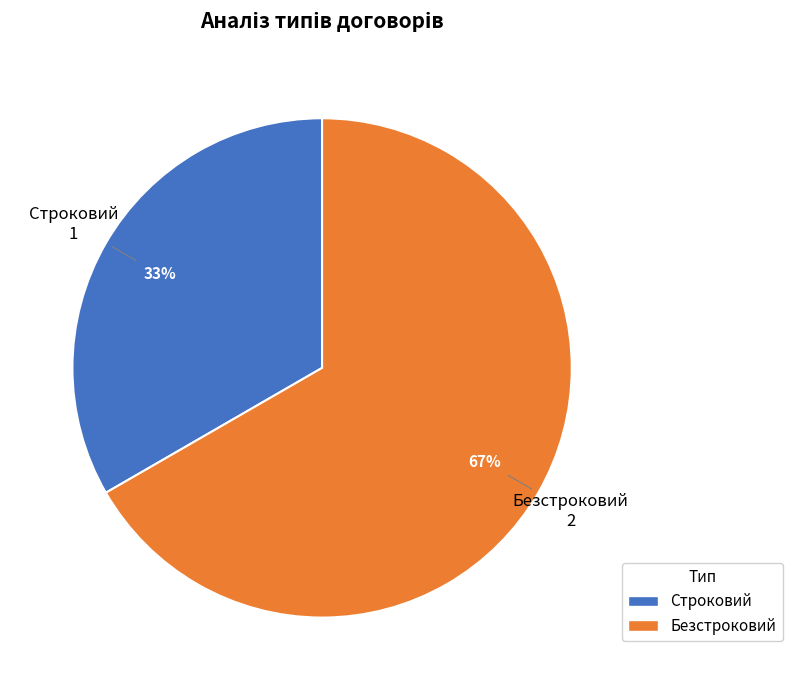

What is the ratio of the value at Безстроковий to the value at Строковий?

2.0